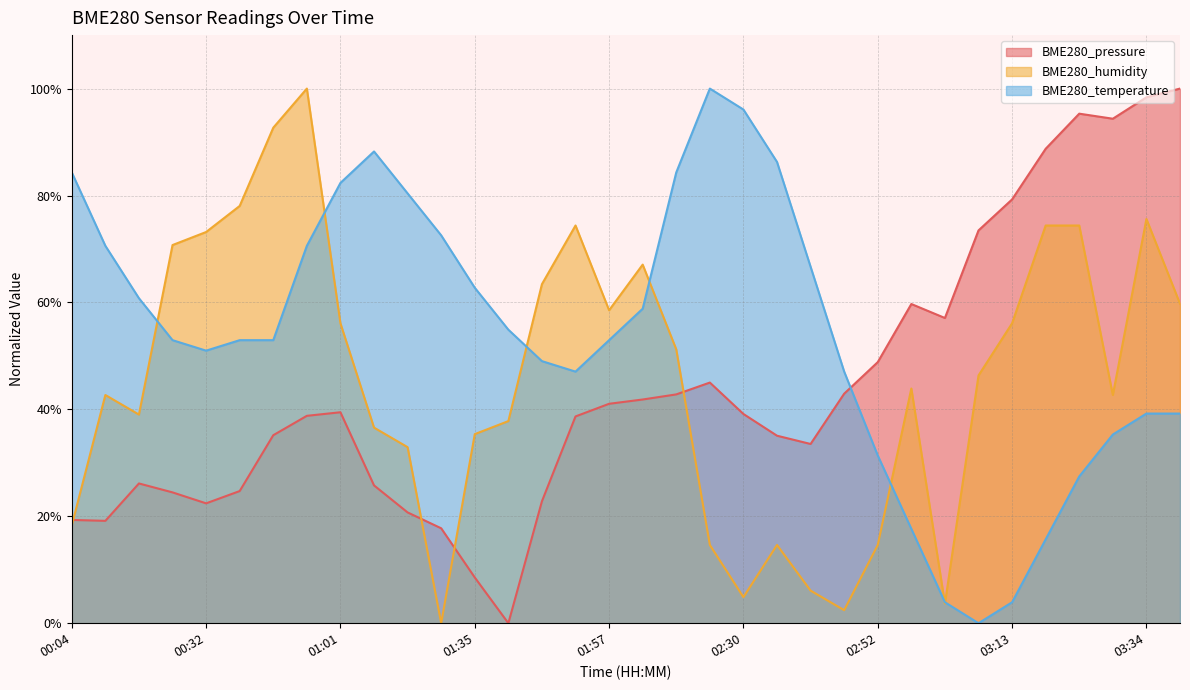

What is the difference between the second highest and second lowest values in the BME280_temperature series?

92.2